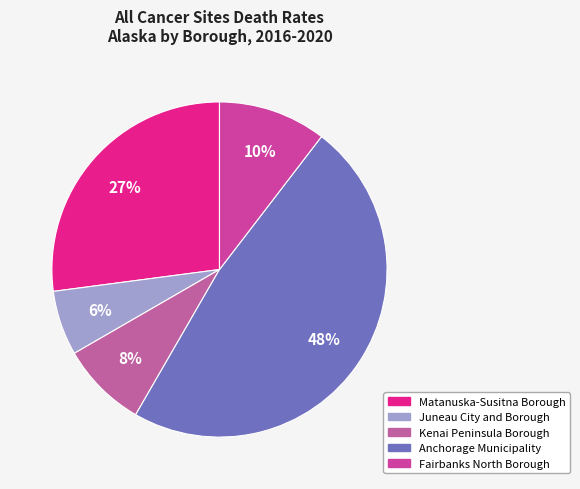

What is the smallest slice in the pie chart?

Juneau City and Borough